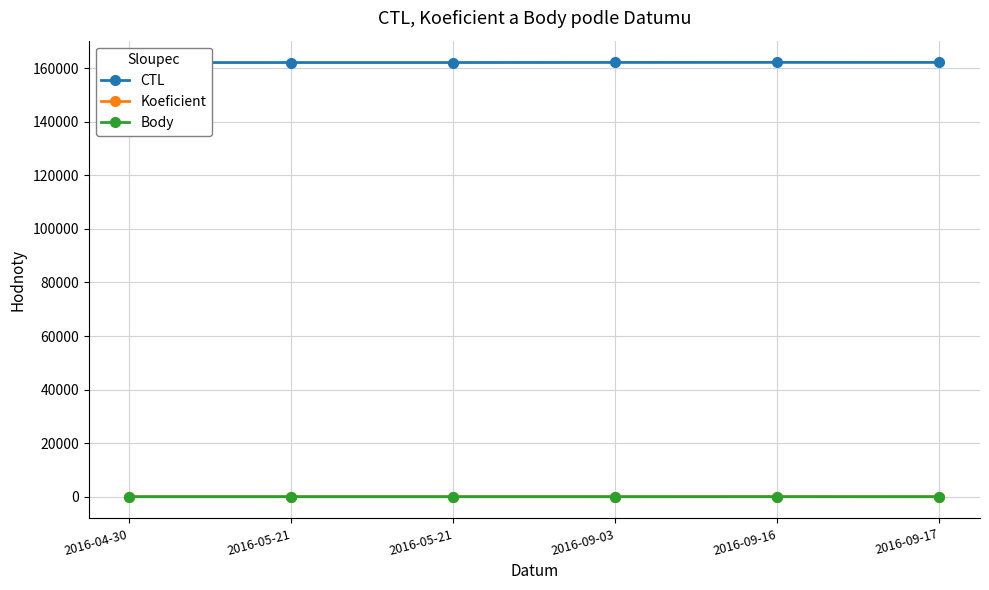

List the labels in order of Body value, largest first.

2016-09-16, 2016-09-03, 2016-04-30, 2016-05-21, 2016-05-21, 2016-09-17